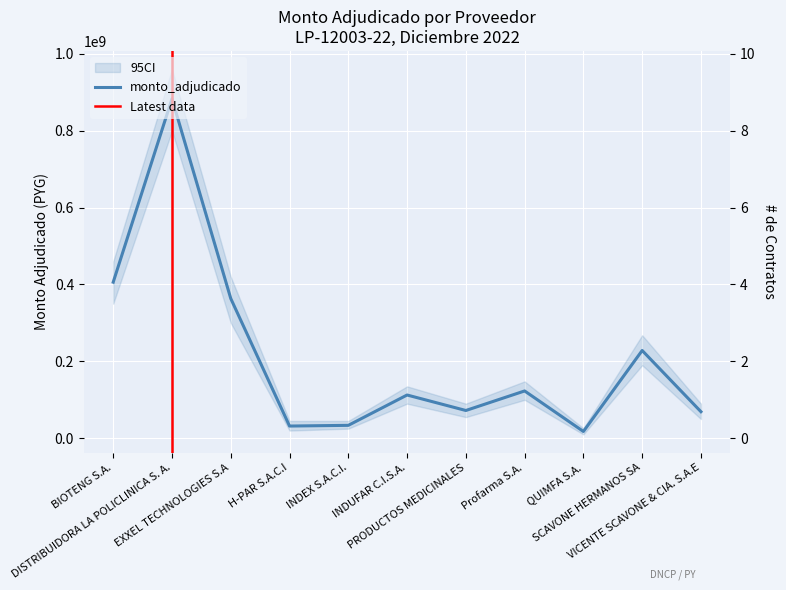

Between SCAVONE HERMANOS SA and EXXEL TECHNOLOGIES S.A, which is larger?

EXXEL TECHNOLOGIES S.A